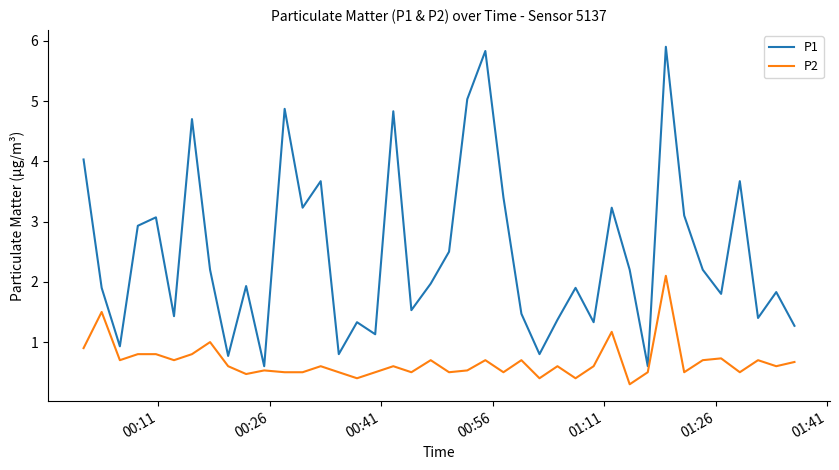

What is the difference between the second highest and minimum values in the P2 series?

1.2